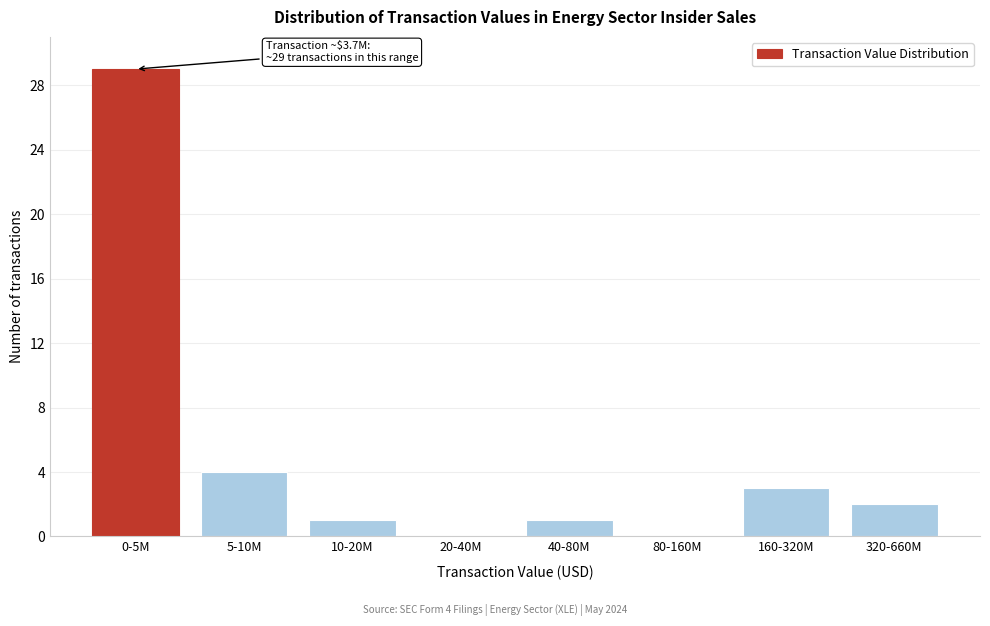

Reading left to right, what are all the values shown in this chart?

0-5M=29	5-10M=4	10-20M=1	20-40M=0	40-80M=1	80-160M=0	160-320M=3	320-660M=2